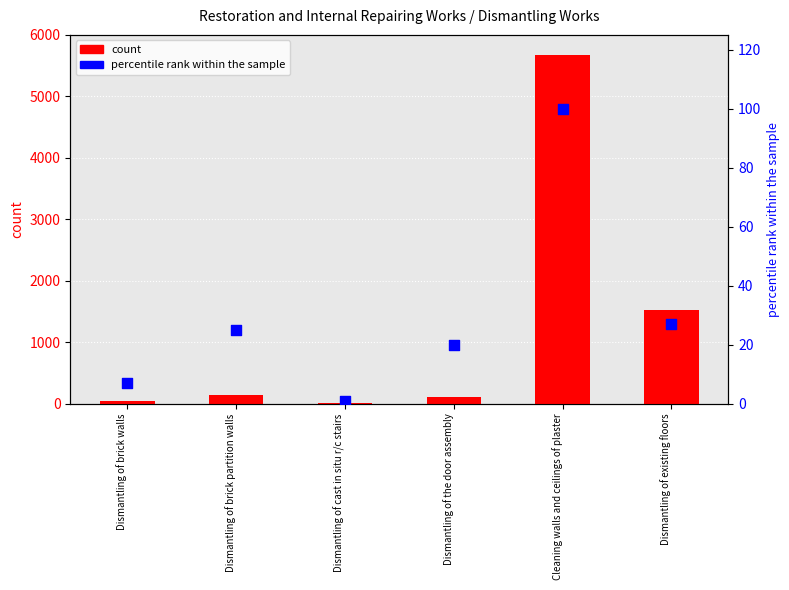

Is the value of count at Dismantling of brick walls greater than the value of percentile rank within the sample at Cleaning walls and ceilings of plaster?

No